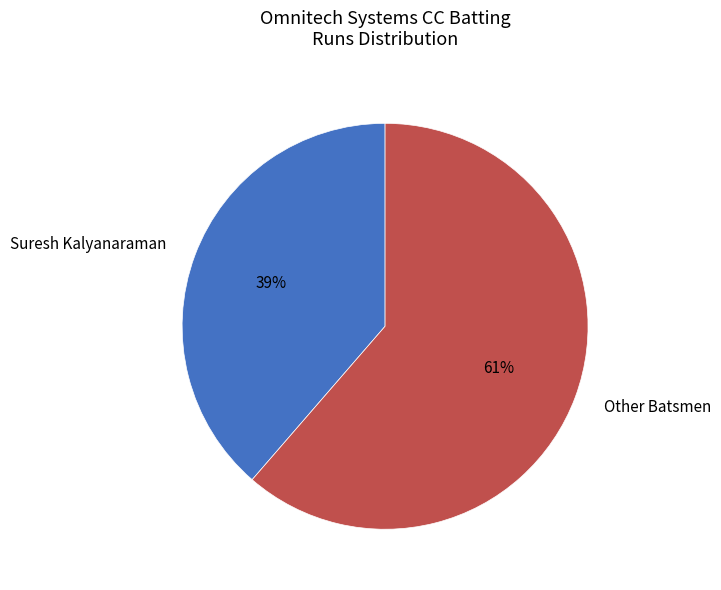

The Suresh Kalyanaraman slice represents 51% of the pie. True or false?

False